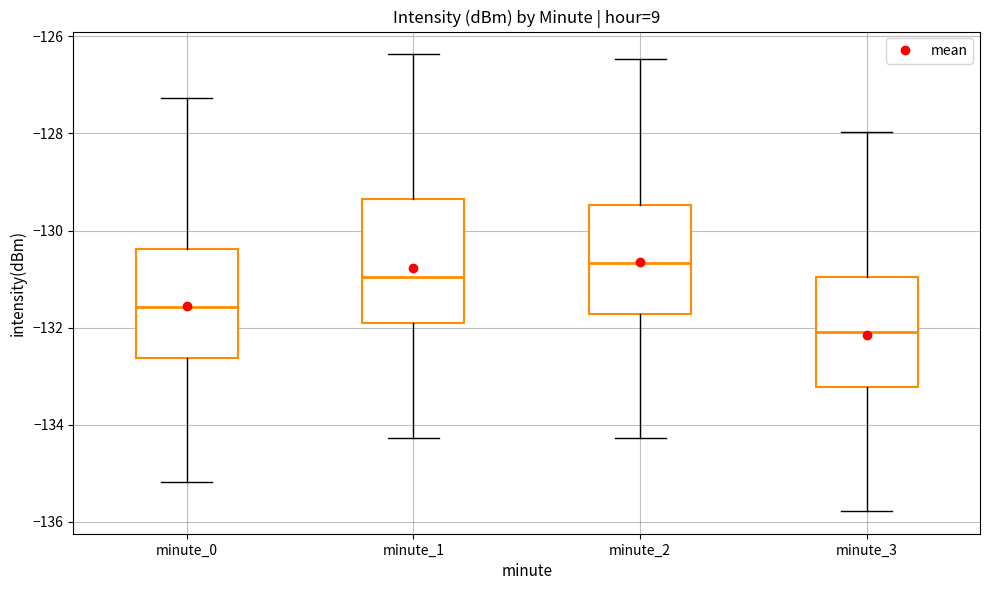

Comparing the boxes themselves (not the whiskers), which one is the tallest?

minute_1